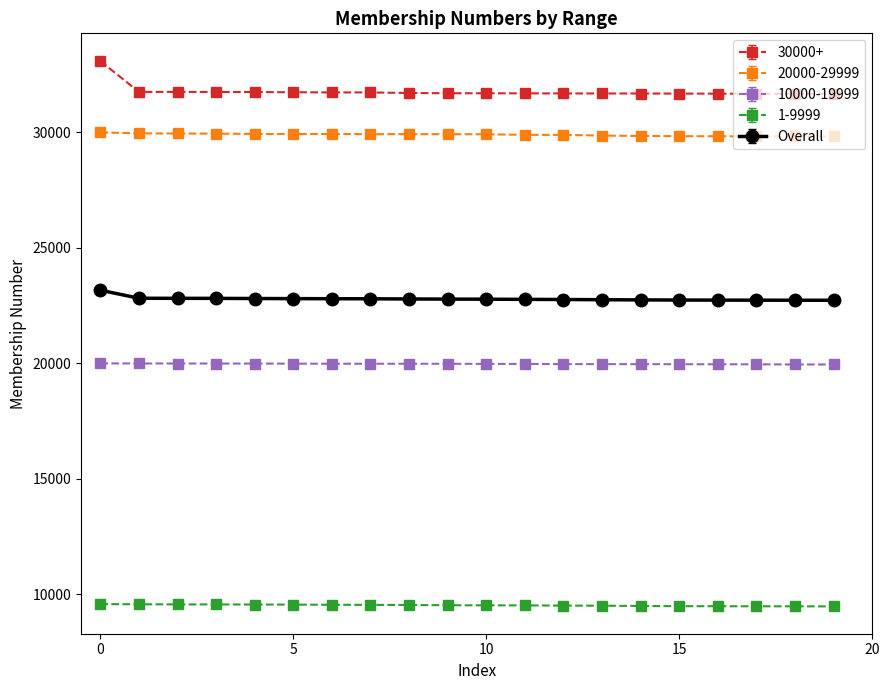

What is the lowest value of the 30000+ series?

31664.0